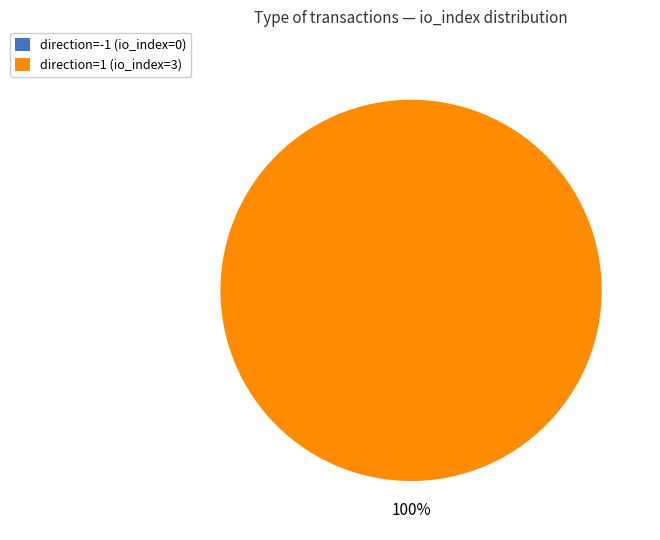

What is the largest slice in the pie chart?

direction=1 (io_index=3)